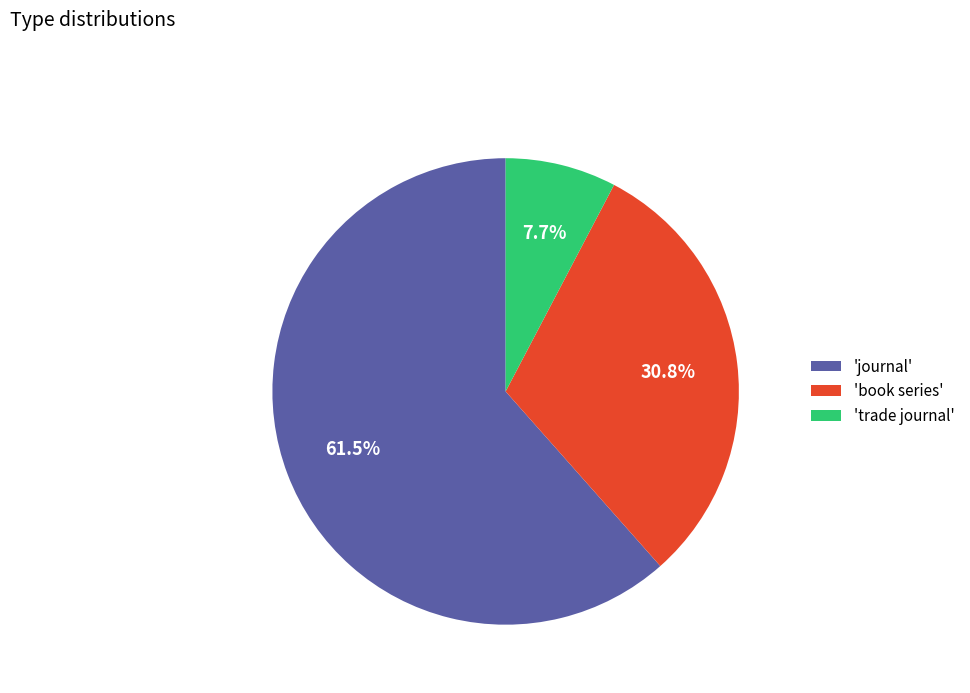

Is there a majority slice in this chart?

Yes